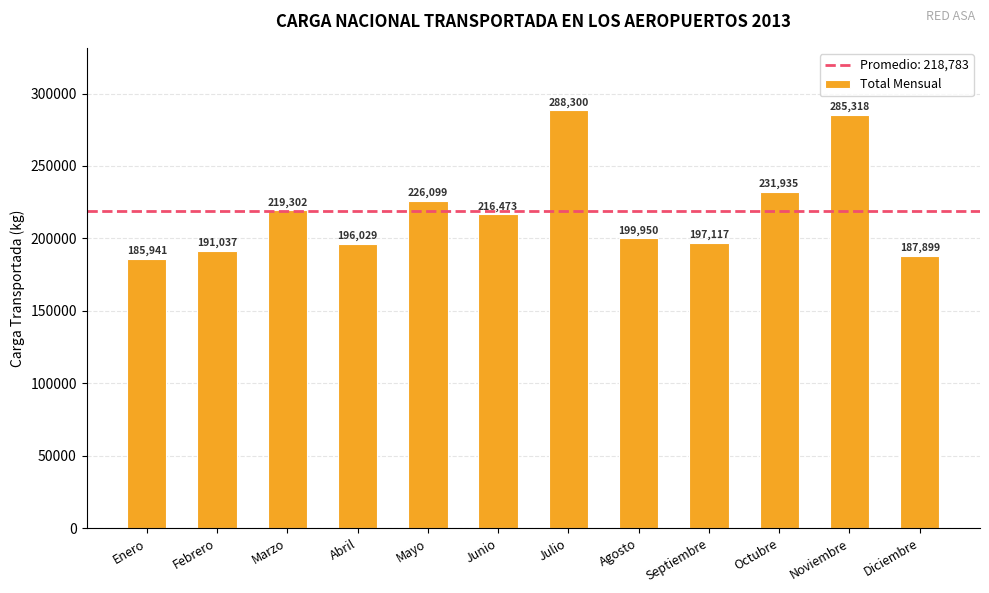

List the labels in order of value, smallest first.

Enero, Diciembre, Febrero, Abril, Septiembre, Agosto, Junio, Marzo, Mayo, Octubre, Noviembre, Julio